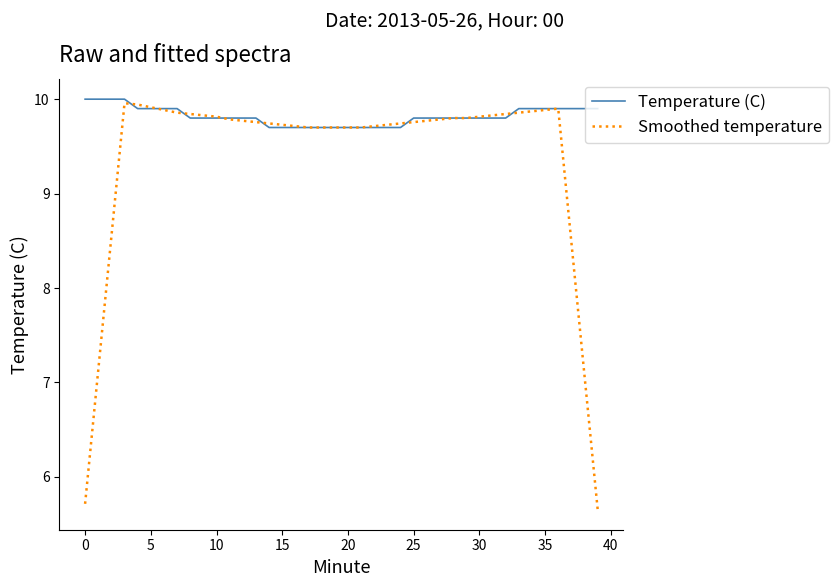

What is the greatest value displayed?

10.0